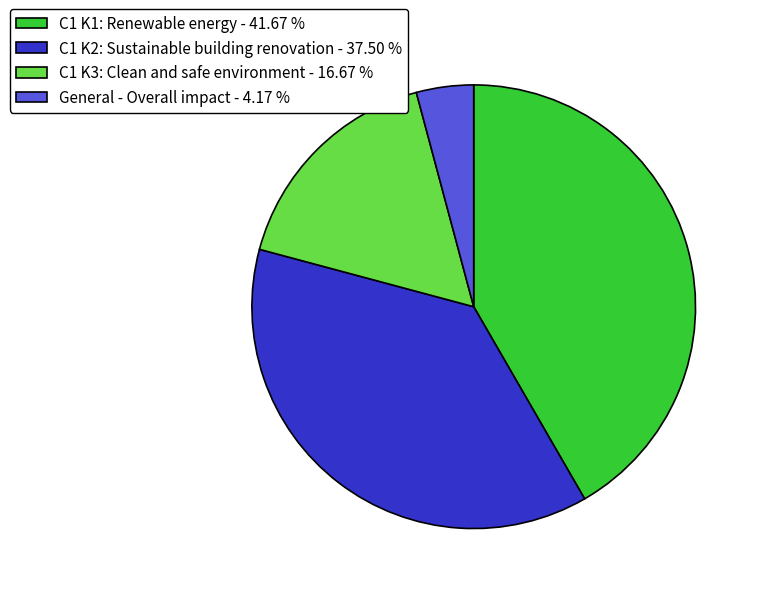

Which has a higher value, C1 K3: Clean and safe environment - 16.67 % or C1 K1: Renewable energy - 41.67 %?

C1 K1: Renewable energy - 41.67 %